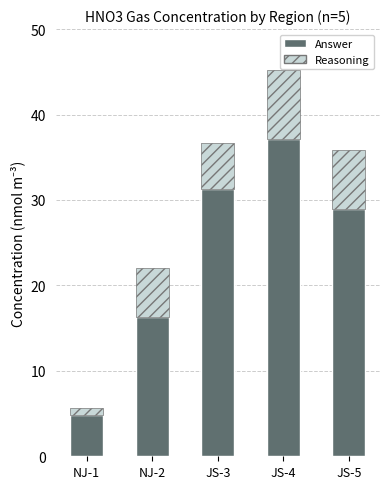

What is the difference between the Answer values at NJ-2 and JS-5?

12.7